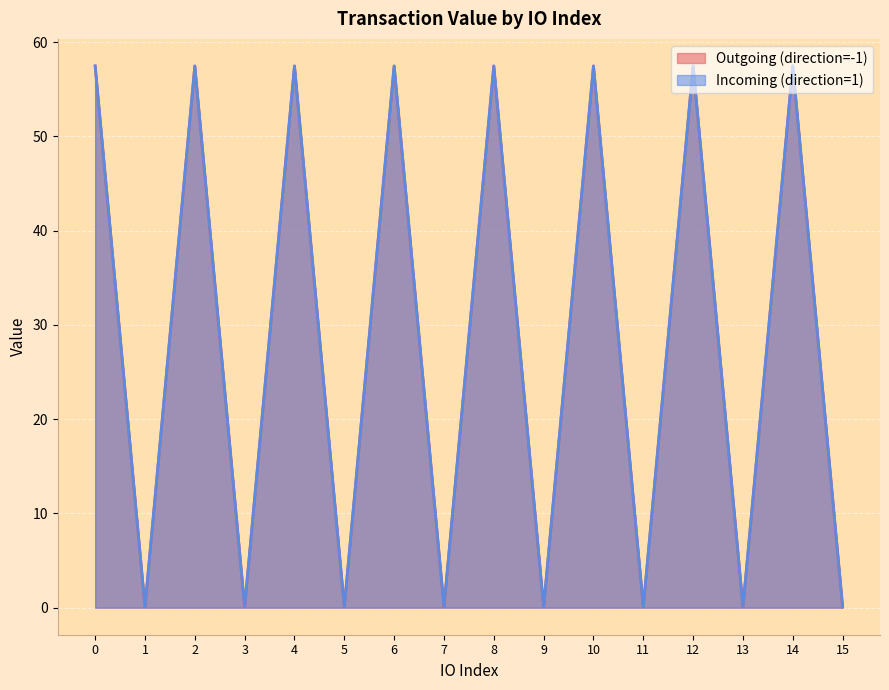

Which series has the largest total across all categories?

Outgoing (direction=-1)